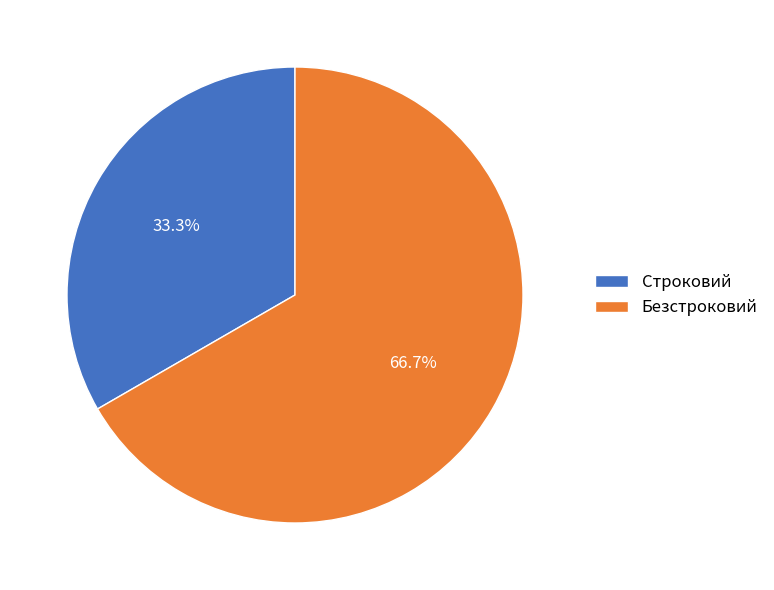

To the nearest percent, what portion does Безстроковий represent?

67%